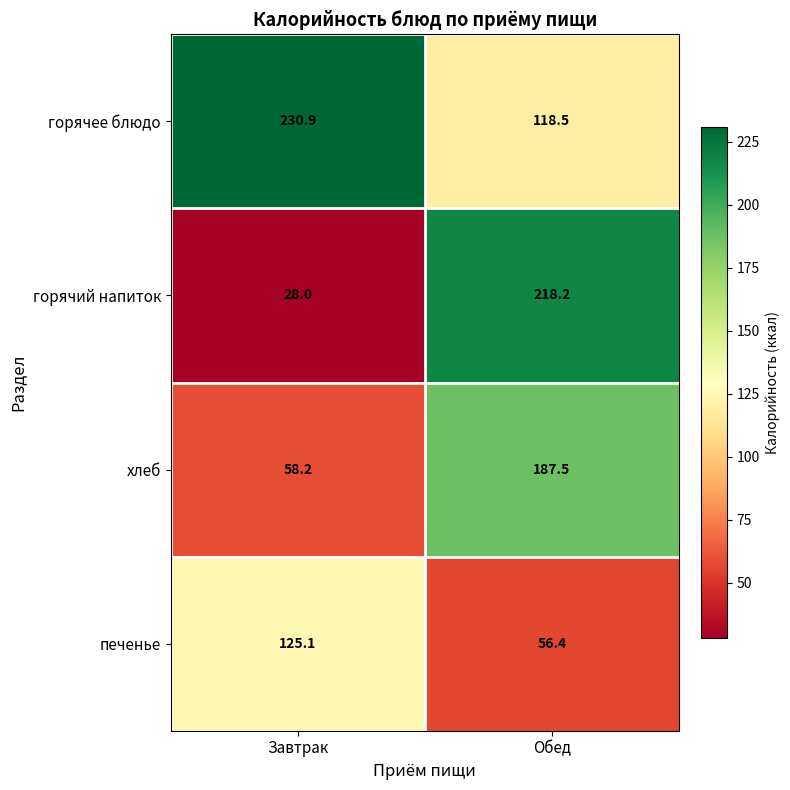

Which series has the widest spread of values?

горячий напиток